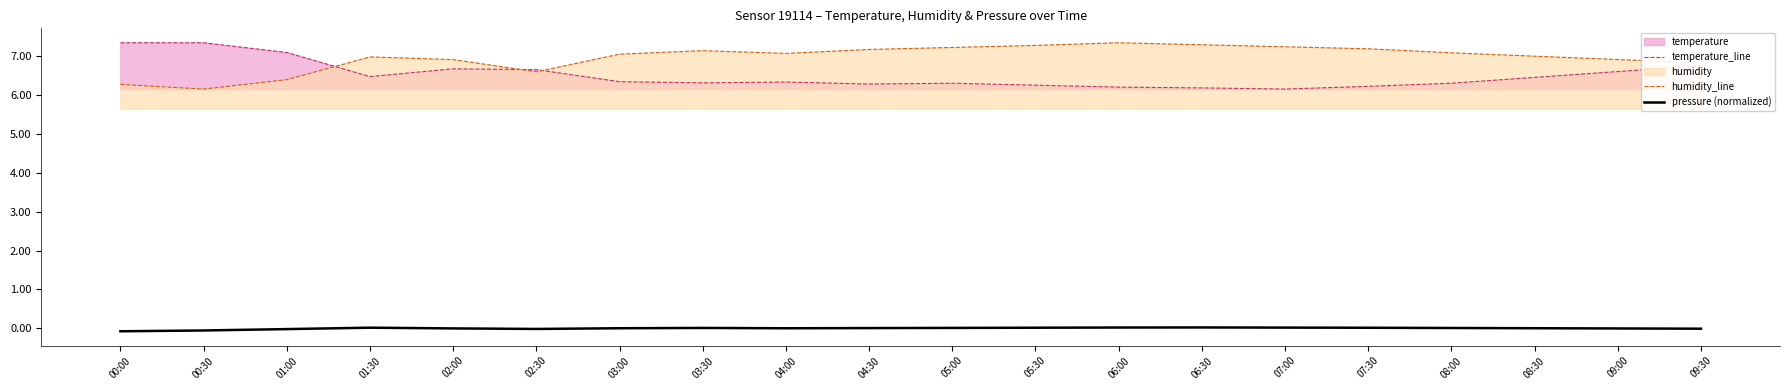

What is the value of the humidity_line point at the 9th from the left?

7.1